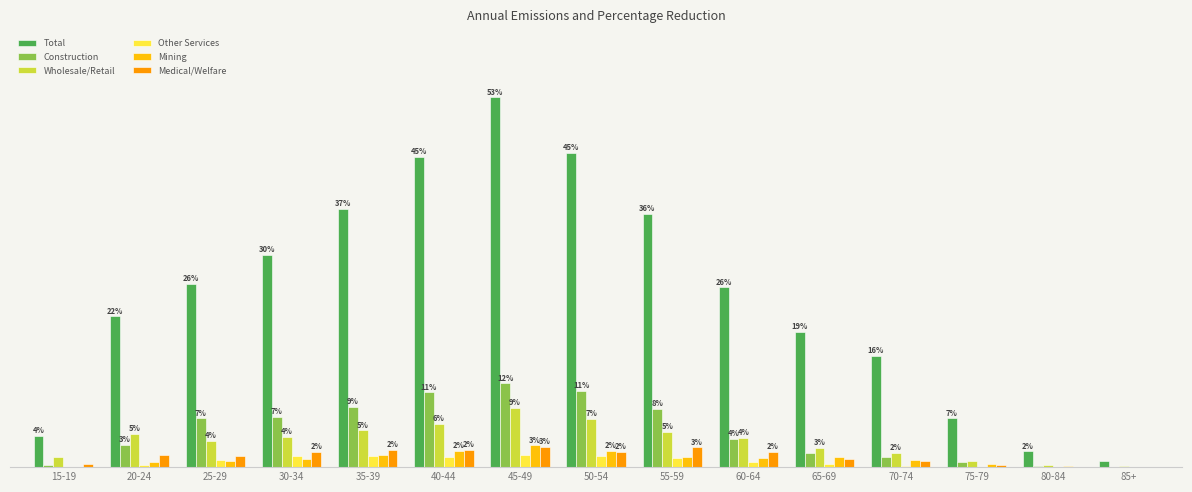

Does the chart contain stacked bars?

No